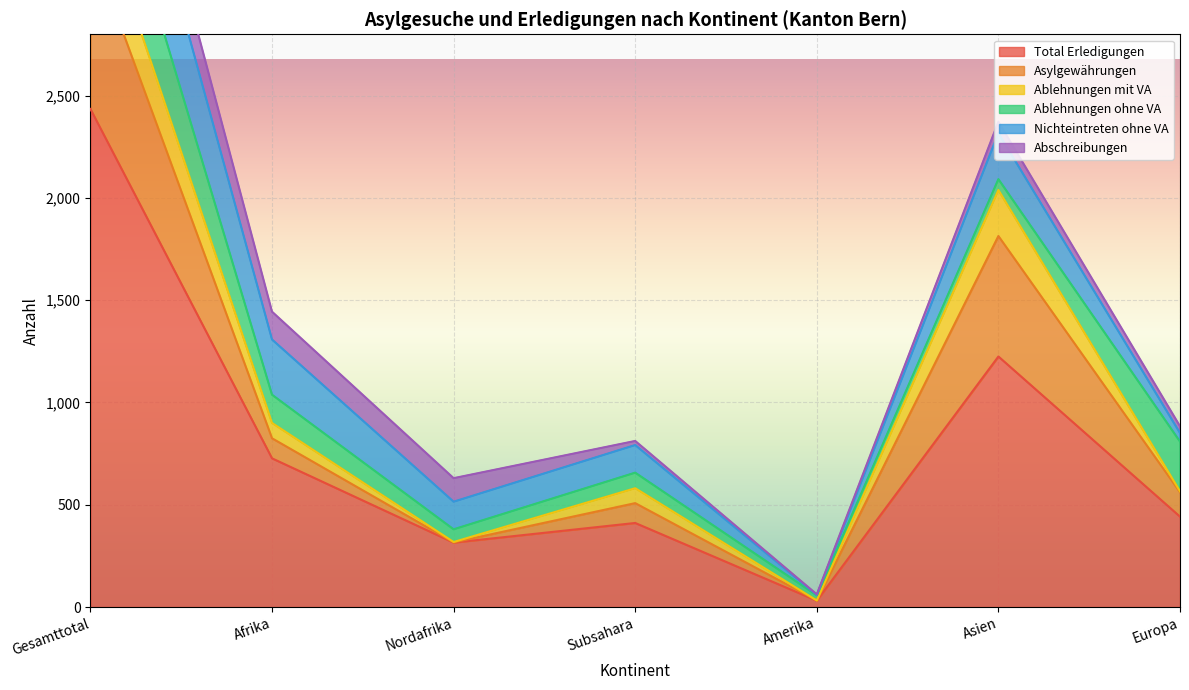

How many intersections are there between Nichteintreten ohne VA and Asylgewährungen?

2